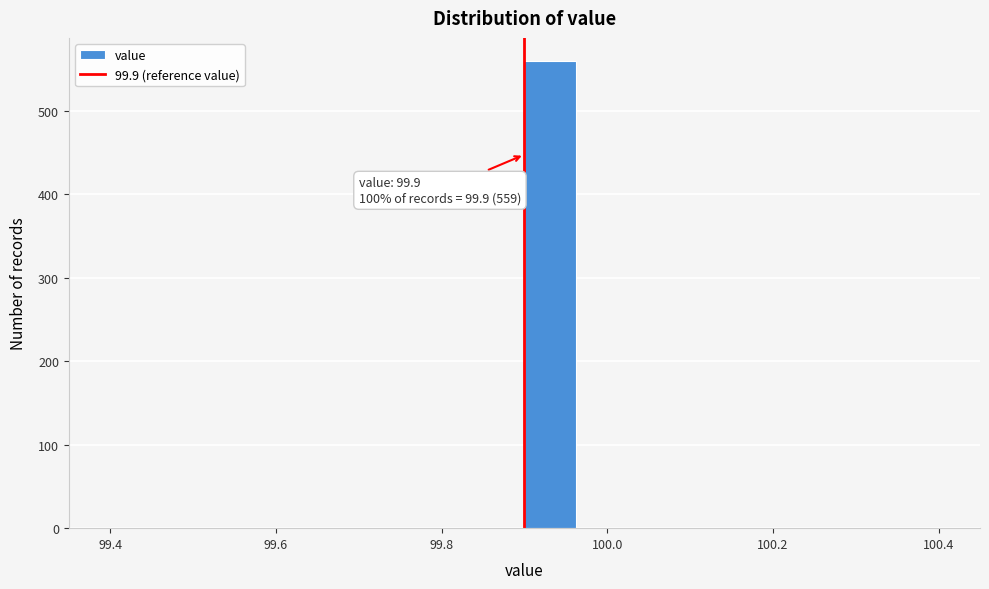

Around what value on the x-axis is the tallest bar? Give the approximate position of its centre, as read against the axis.

99.94